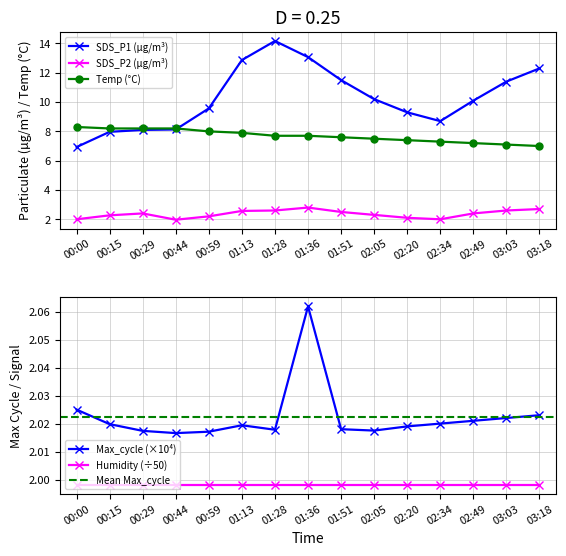

True or false: SDS_P1 and SDS_P2 intersect in this chart.

False